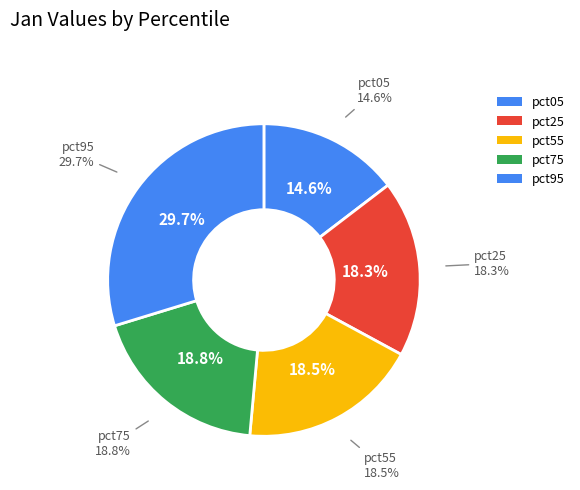

Is the sum of pct35 and pct05 greater than half?

No